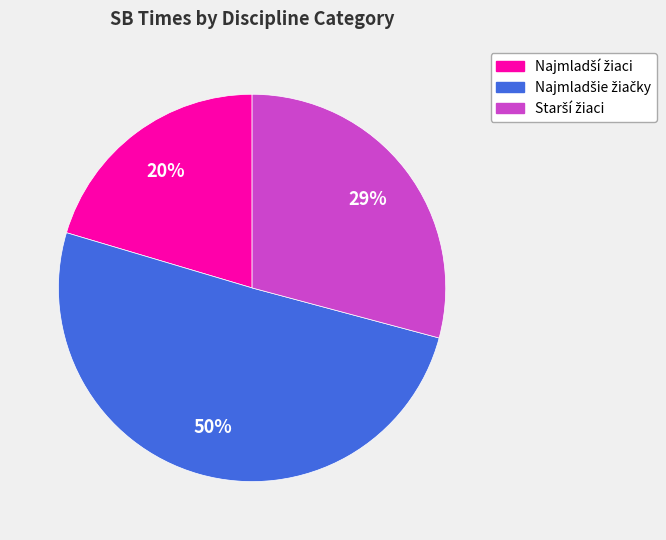

Is there a majority slice in this chart?

Yes